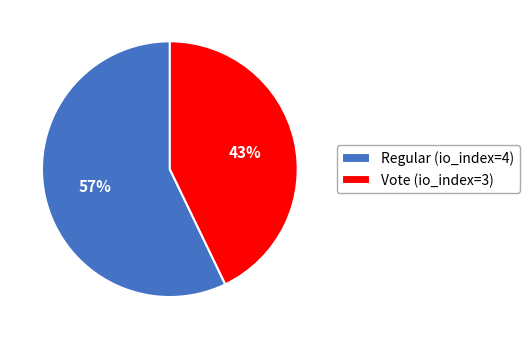

True or false: Regular (io_index=4) accounts for 57% of the total.

True